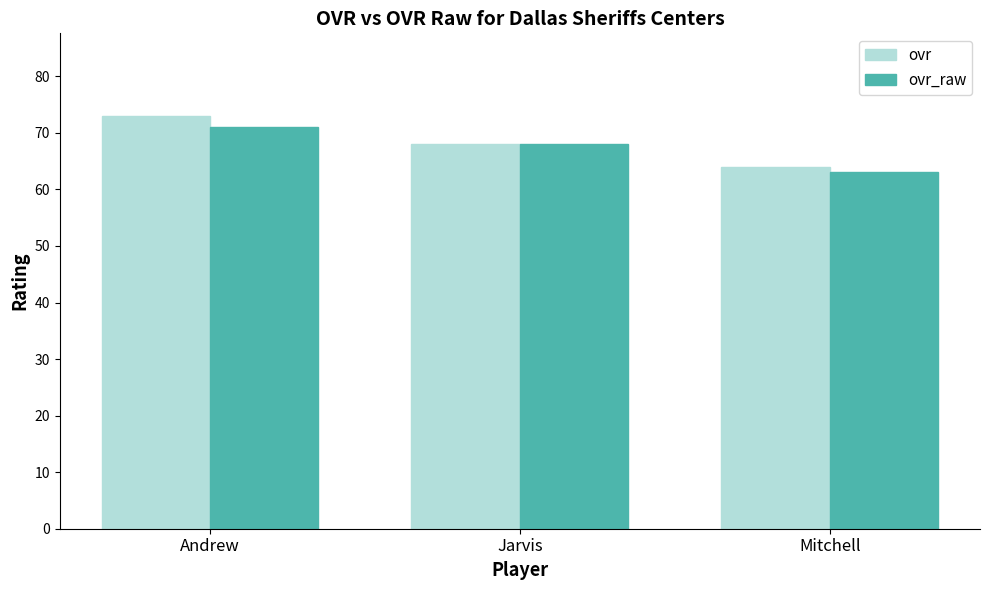

Reading right to left, transcribe all the data shown in this chart.

ovr: Mitchell=64	Jarvis=68	Andrew=73
ovr_raw: Mitchell=63	Jarvis=68	Andrew=71